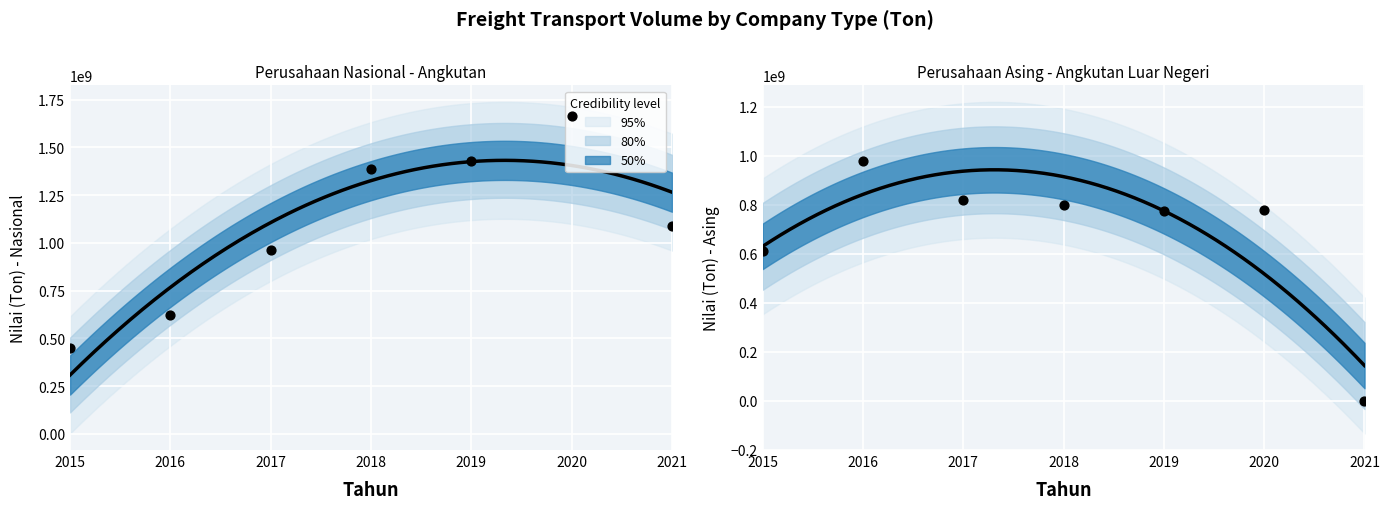

At which category is the sum across all series the highest?

2020